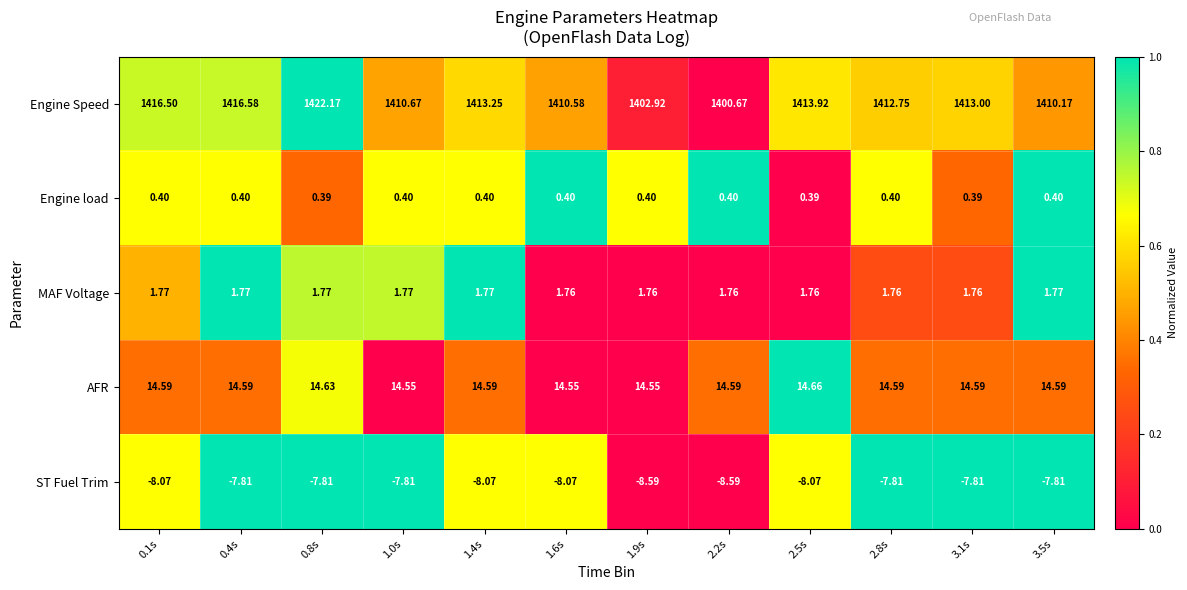

Which series has the largest total across all categories?

Engine Speed